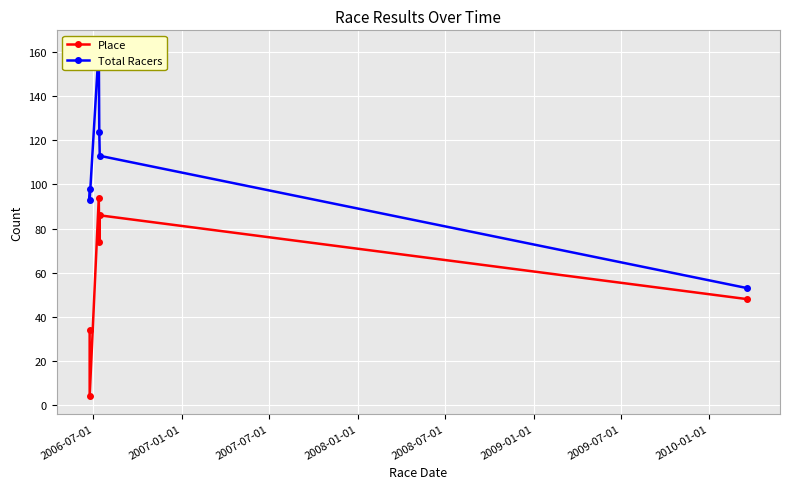

What is the value of the Place point at the 2nd from the left?

4